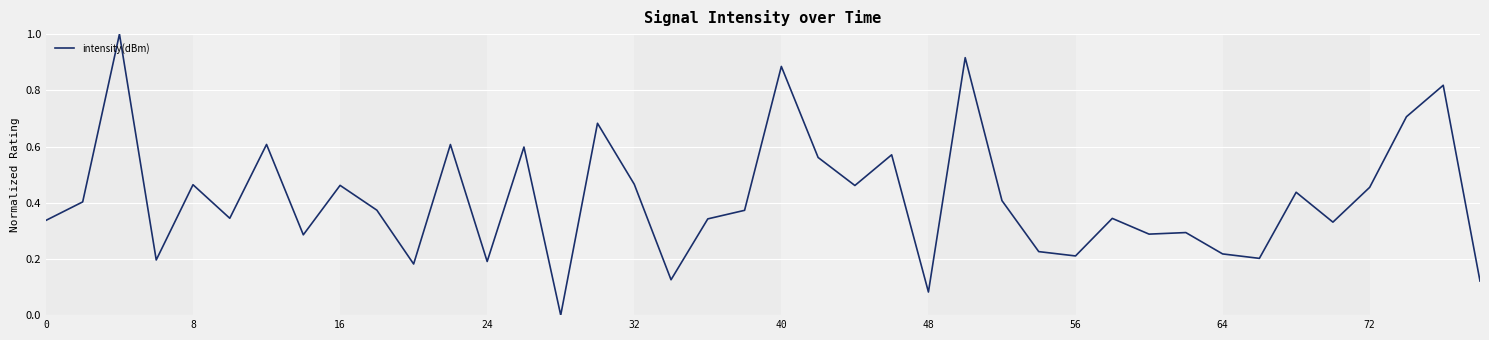

What is the difference between the maximum and minimum values?

1.0